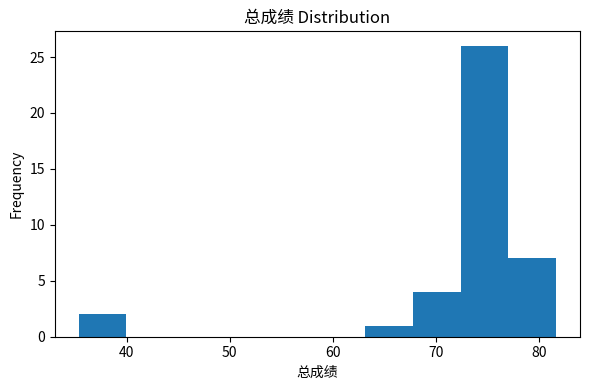

Reading left to right, transcribe this chart: for each bar, give the range it covers on the x-axis and its height. Neither the bar edges nor the heights are printed on the chart, so give them approximately, as read against the axes.

35 to 40: 2
40 to 45: 0
45 to 49: 0
49 to 54: 0
54 to 59: 0
59 to 63: 0
63 to 68: 1
68 to 72: 4
72 to 77: 26
77 to 82: 7